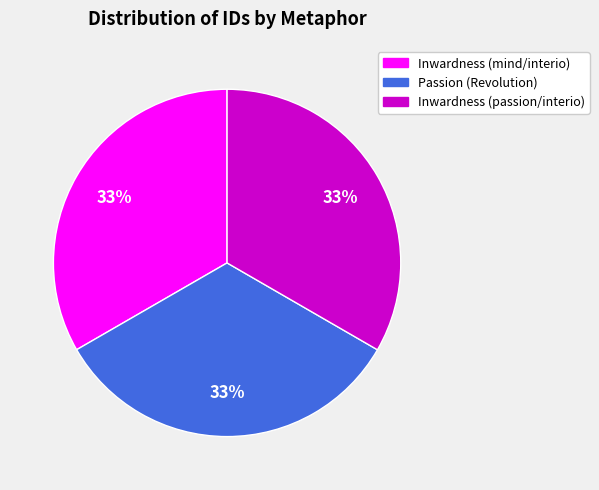

Does any single category account for the majority?

No